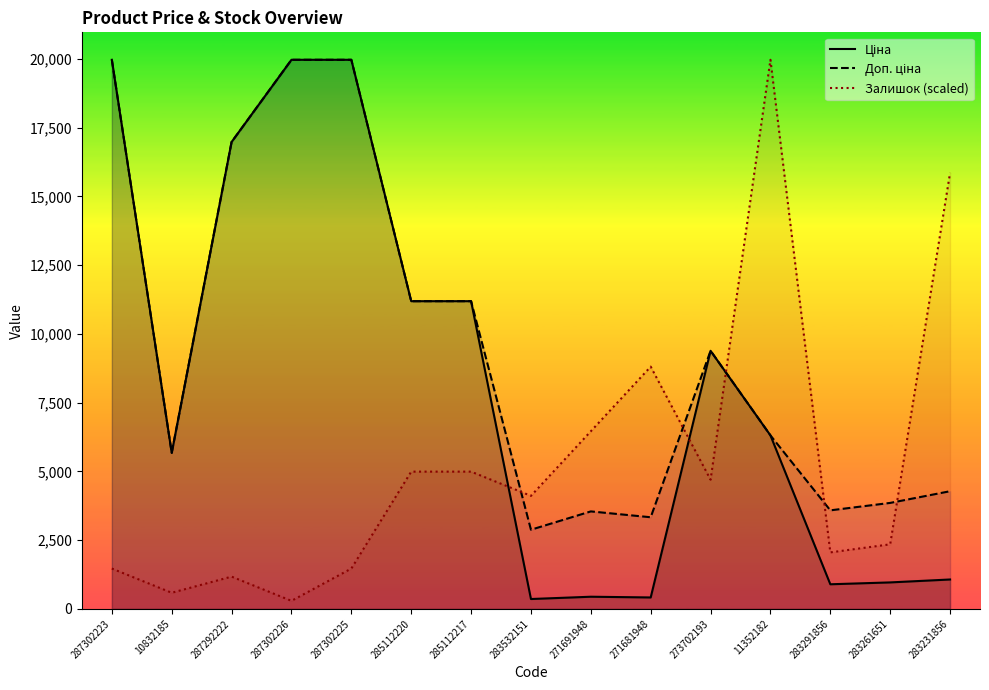

Which series has the largest range (max minus min)?

Залишок (scaled)